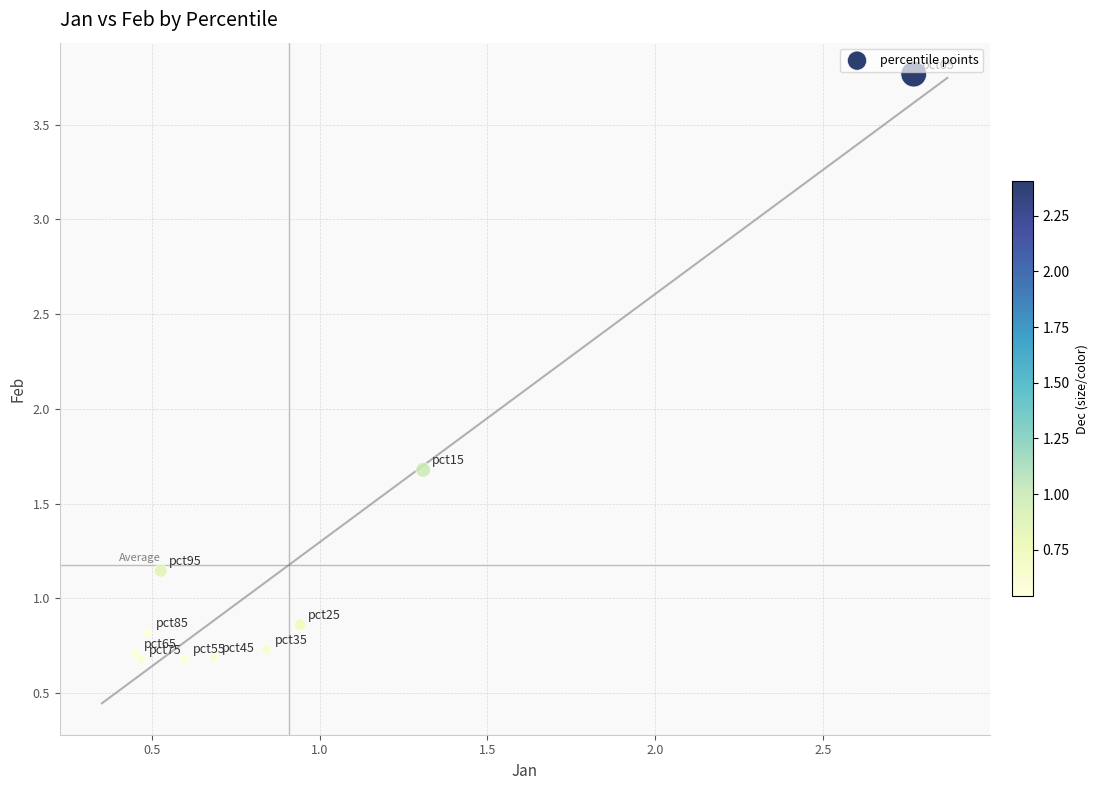

What Y value in the scatter plot is closest to 2?

1.7